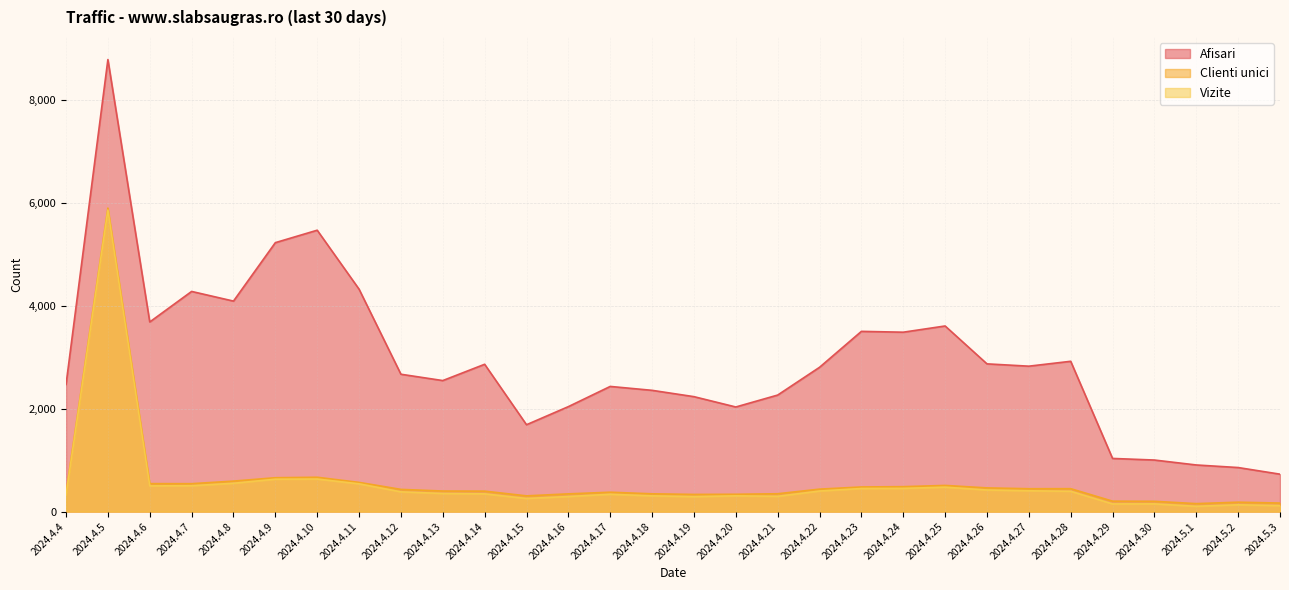

How many values in the Afisari series exceed 2807?

14